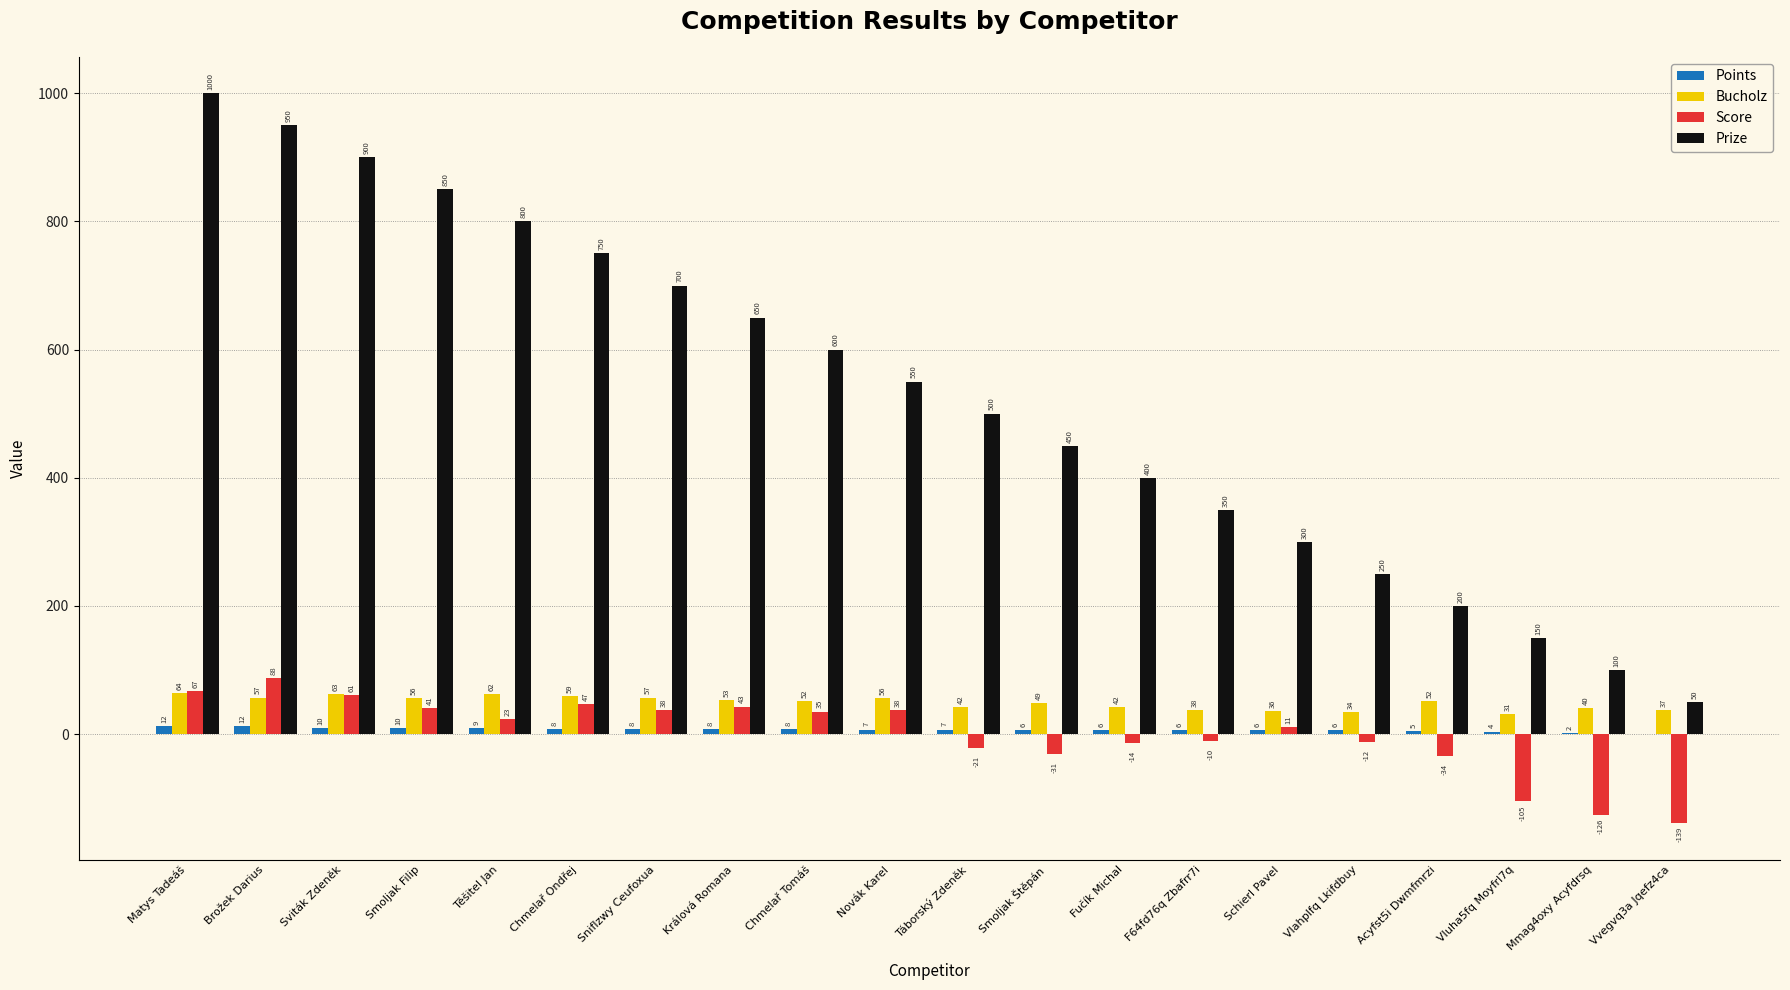

At which category does the chart reach its peak across all series?

Matys Tadeáš